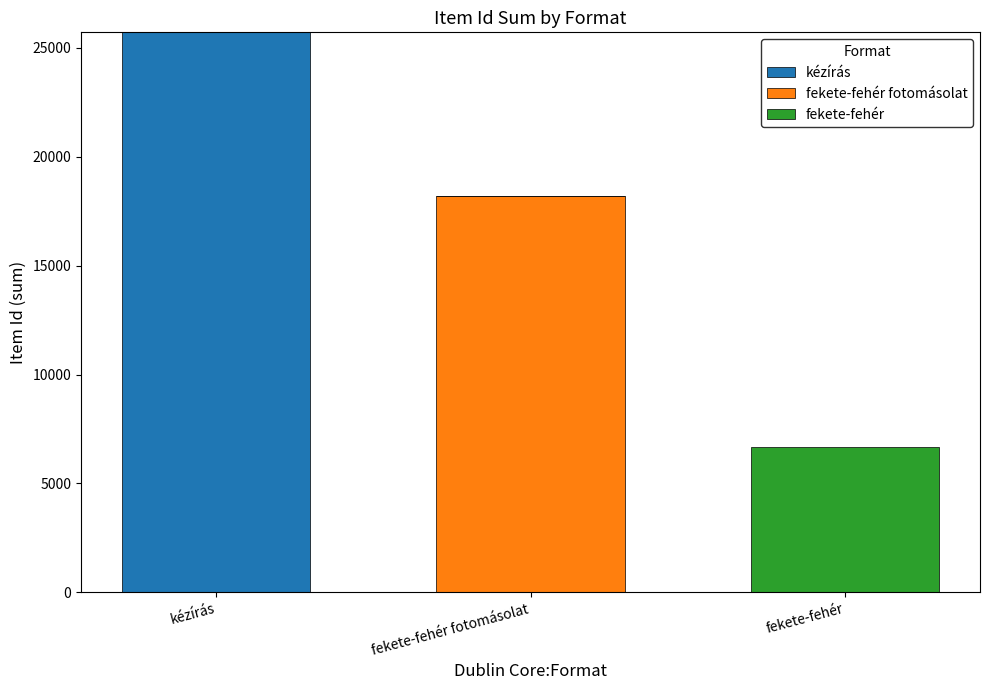

What is the total value across all series at kézírás?

25710